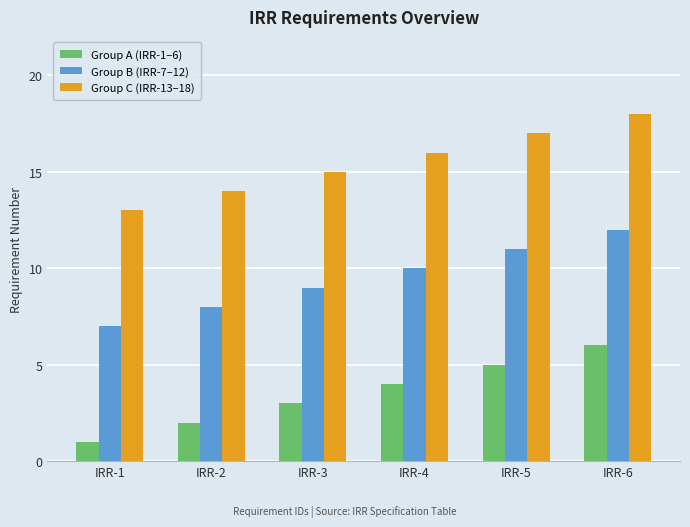

Where is Group C (IRR-13–18) nearest to the value 15?

IRR-3